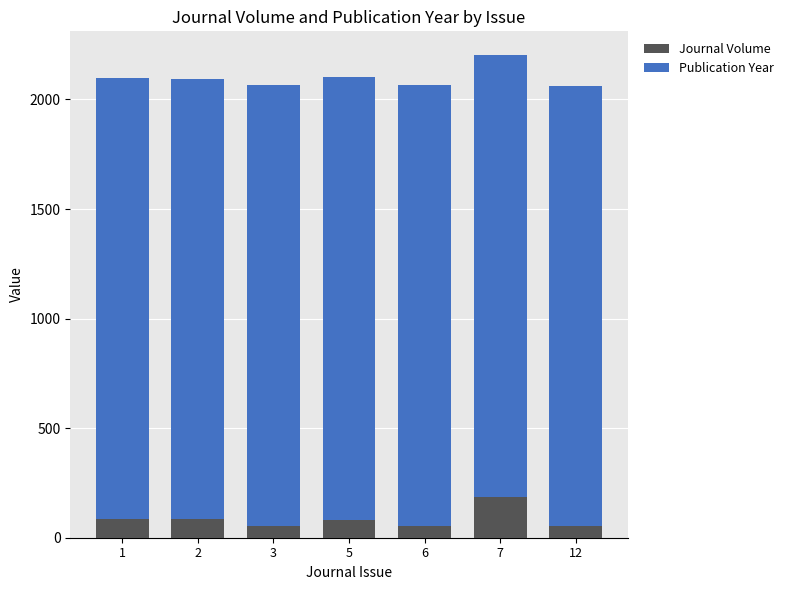

Count the number of data series in this chart.

2